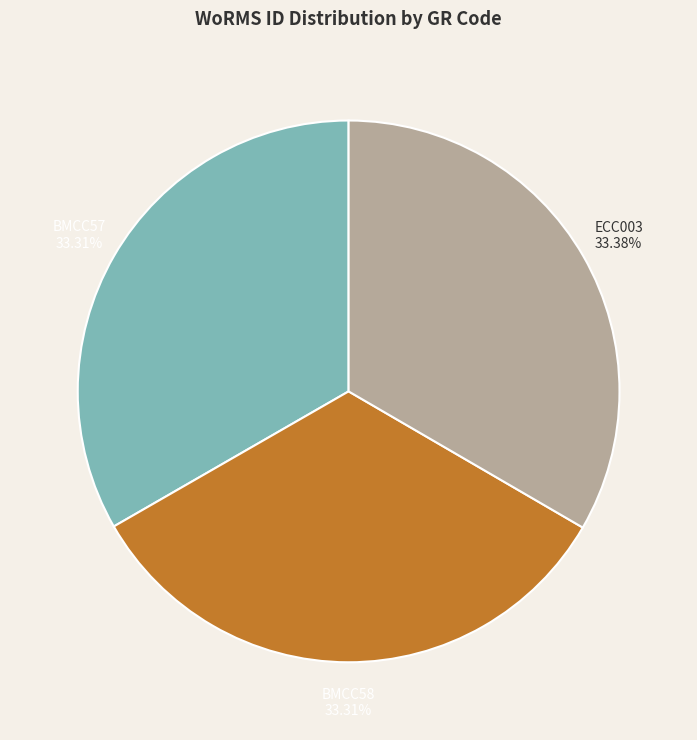

True or false: BMCC57 accounts for 21% of the total.

False